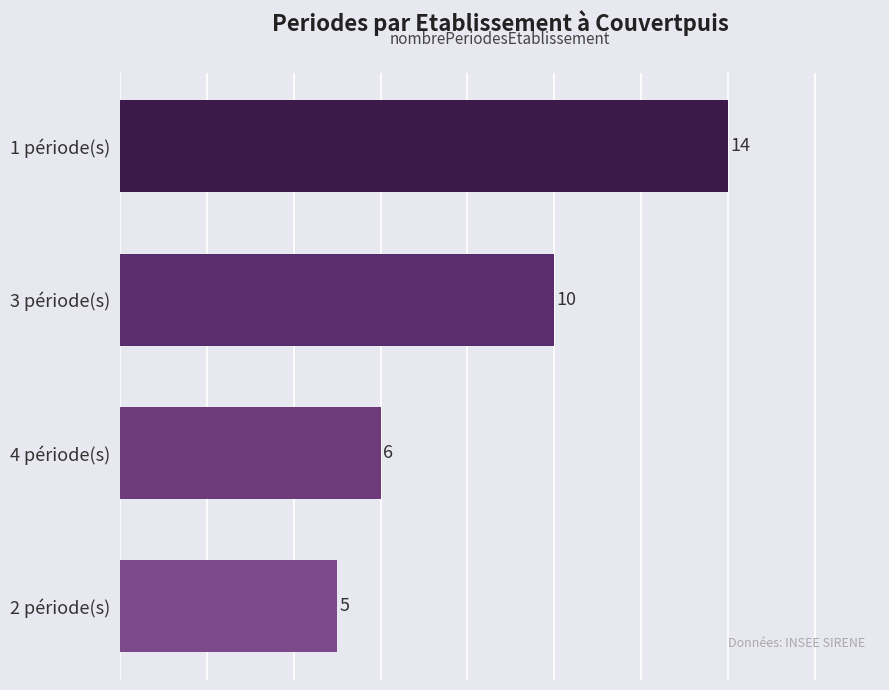

What is the change in value from 3 période(s) to 2 période(s)?

-5